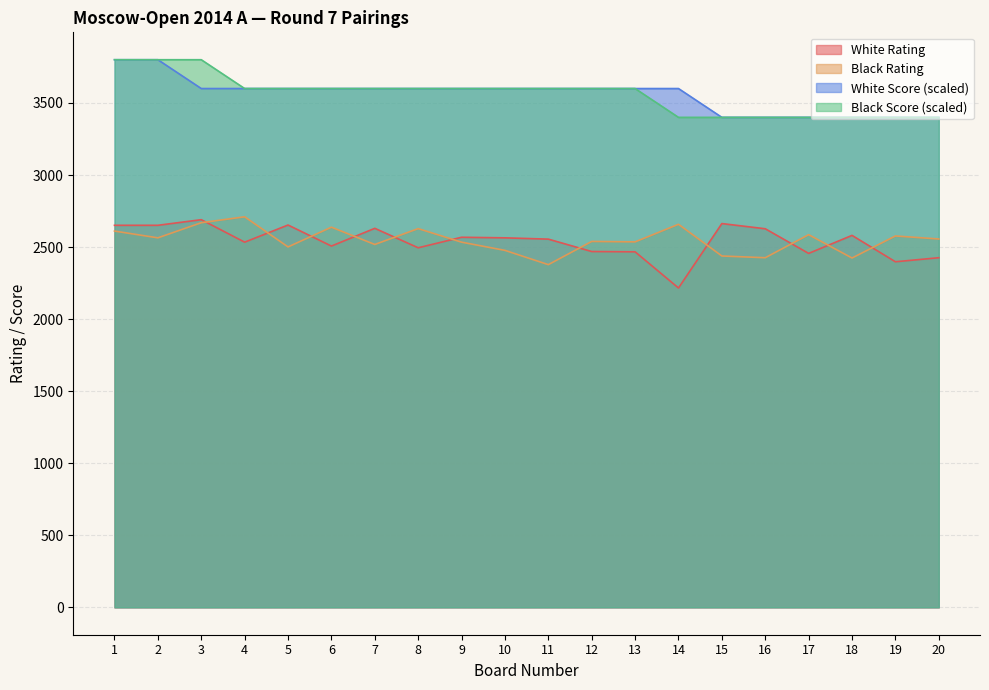

What is the difference between the maximum and minimum values in the White Rating series?

474